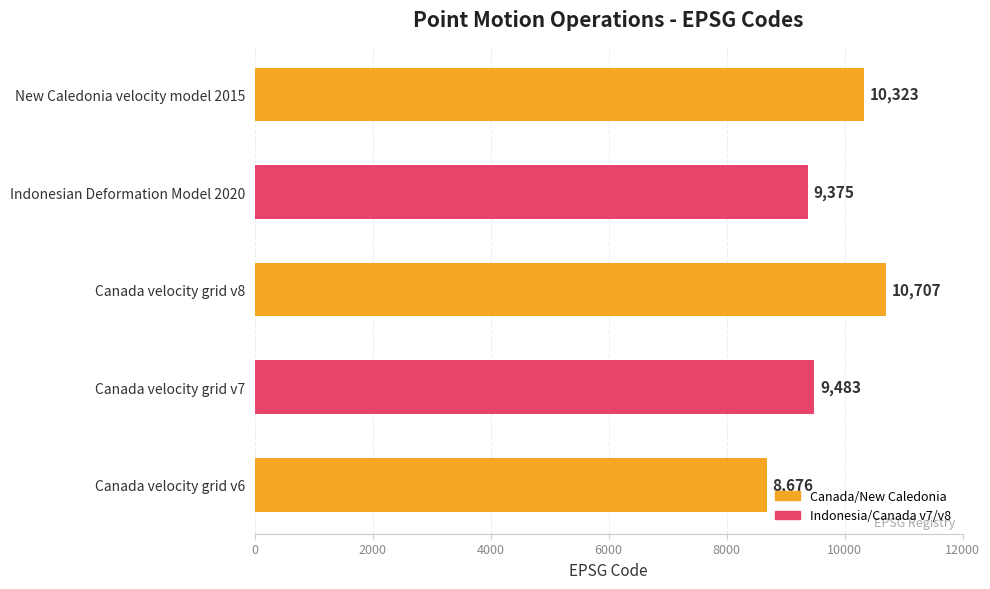

At which label is the value closest to 9691?

Canada velocity grid v7